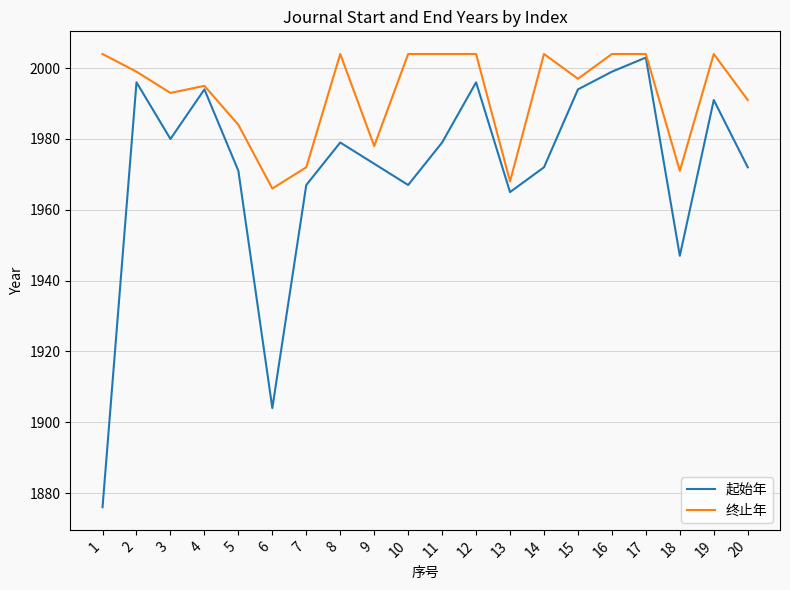

What is the maximum value shown in the chart?

2004